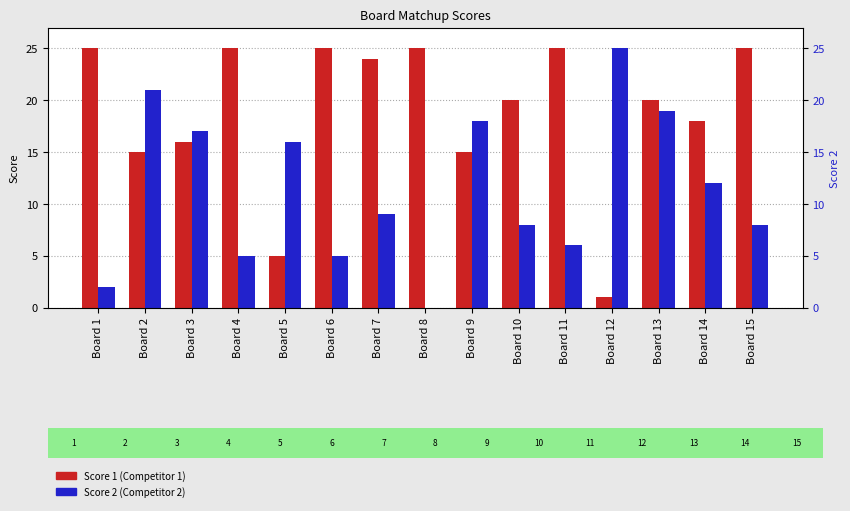

Reading left to right, list all the values displayed in this chart.

Score 1: Board 1=25	Board 2=15	Board 3=16	Board 4=25	Board 5=5	Board 6=25	Board 7=24	Board 8=25	Board 9=15	Board 10=20	Board 11=25	Board 12=1	Board 13=20	Board 14=18	Board 15=25
Score 2: Board 1=2	Board 2=21	Board 3=17	Board 4=5	Board 5=16	Board 6=5	Board 7=9	Board 8=0	Board 9=18	Board 10=8	Board 11=6	Board 12=25	Board 13=19	Board 14=12	Board 15=8